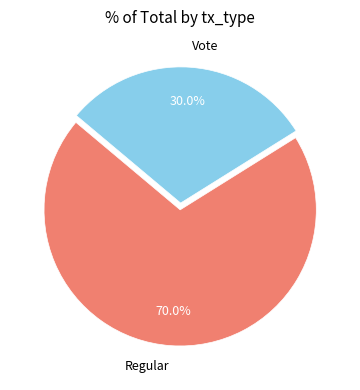

To the nearest percent, what is the combined percentage of Regular and Vote?

100%